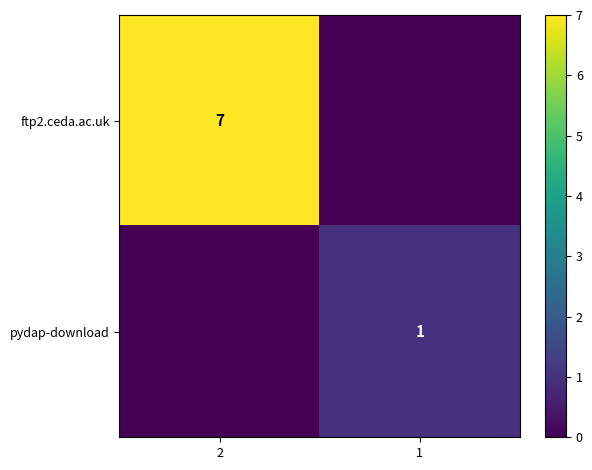

Which category has the highest value across all series?

2